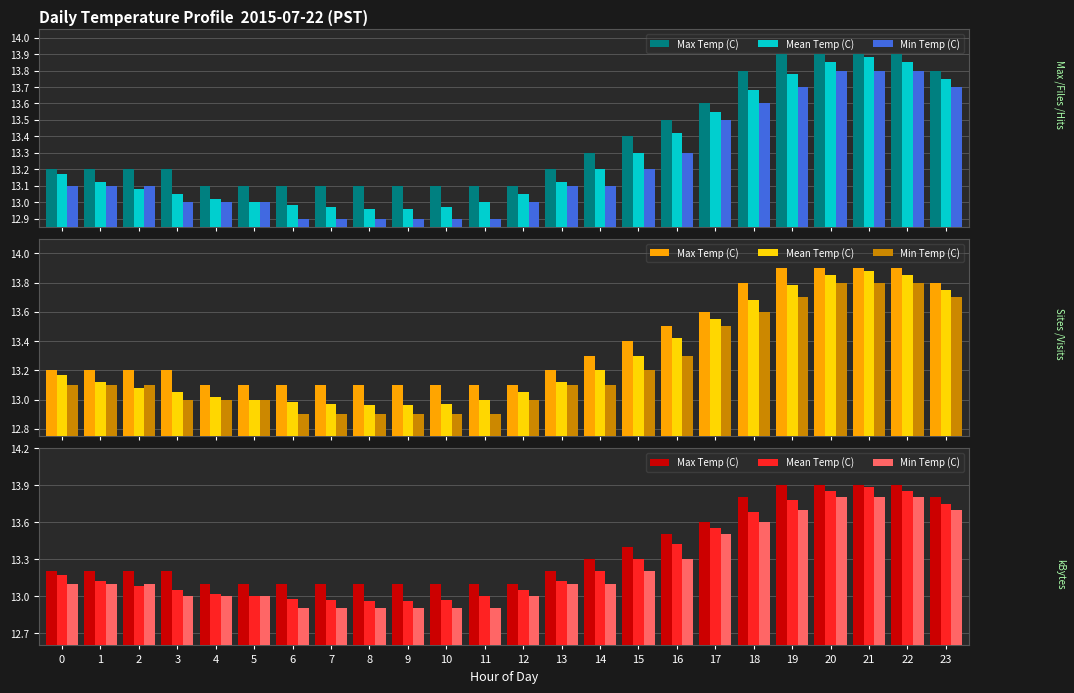

What is the sum of the Mean Temp (C) values at 19 and 8?

26.7